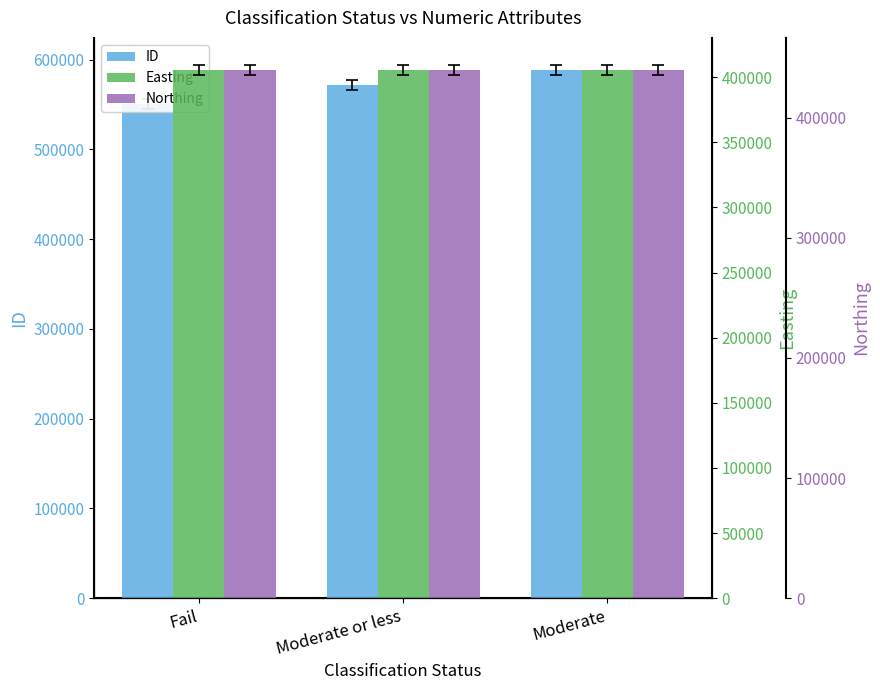

What is the spread (max minus min) of values at Fail?

144909